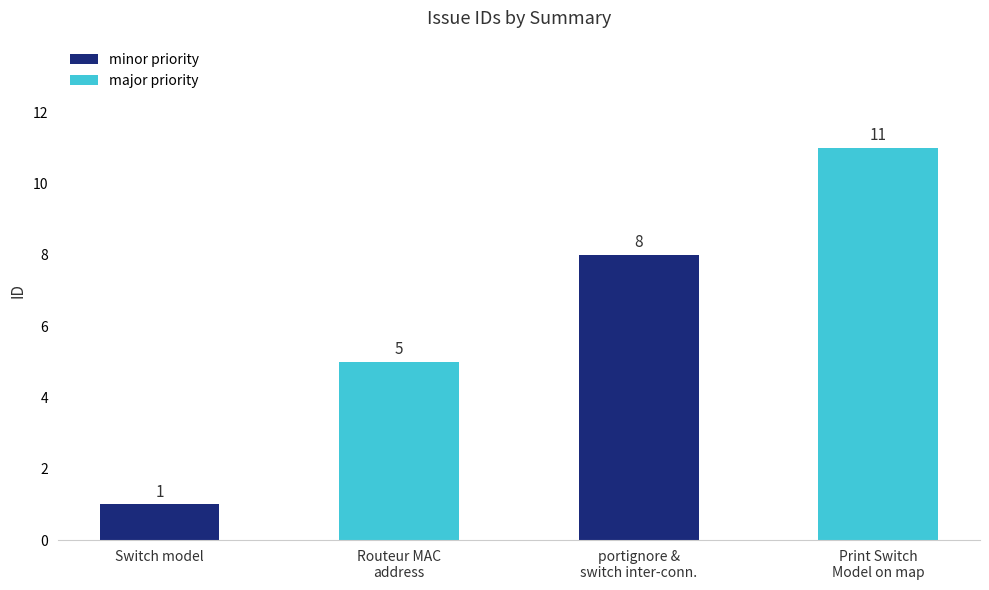

What is the greatest value displayed?

11